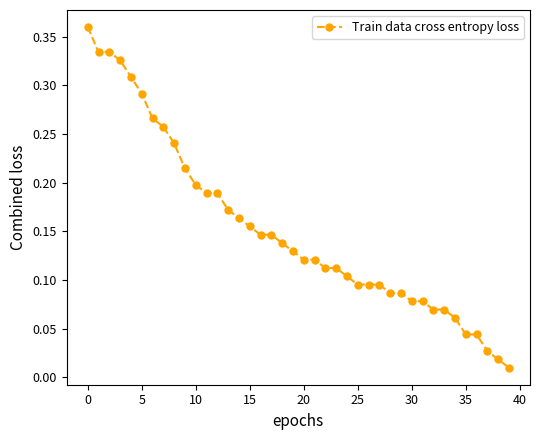

What is the sum of all values?

6.1